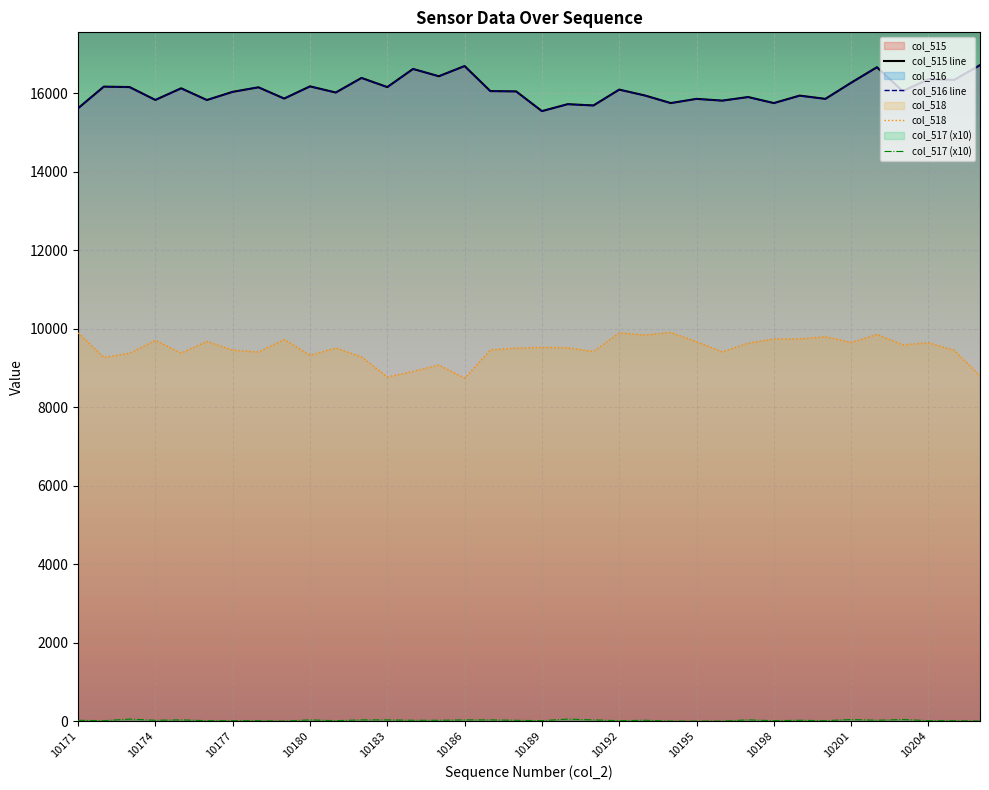

Between 10179 and 10203, which is larger?

10203